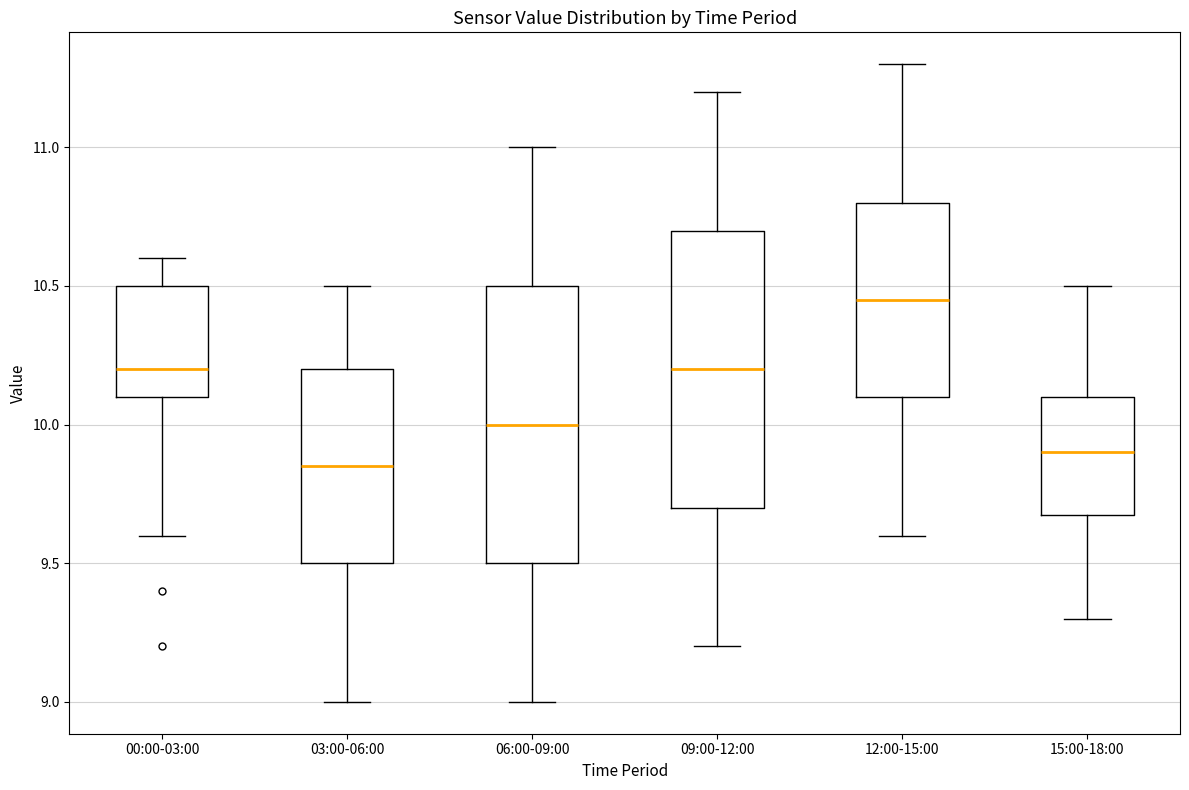

Where does the median line of the box for 09:00-12:00 sit on the y-axis? The values are not printed on the chart, so give them approximately, as read against the axis.

10.20